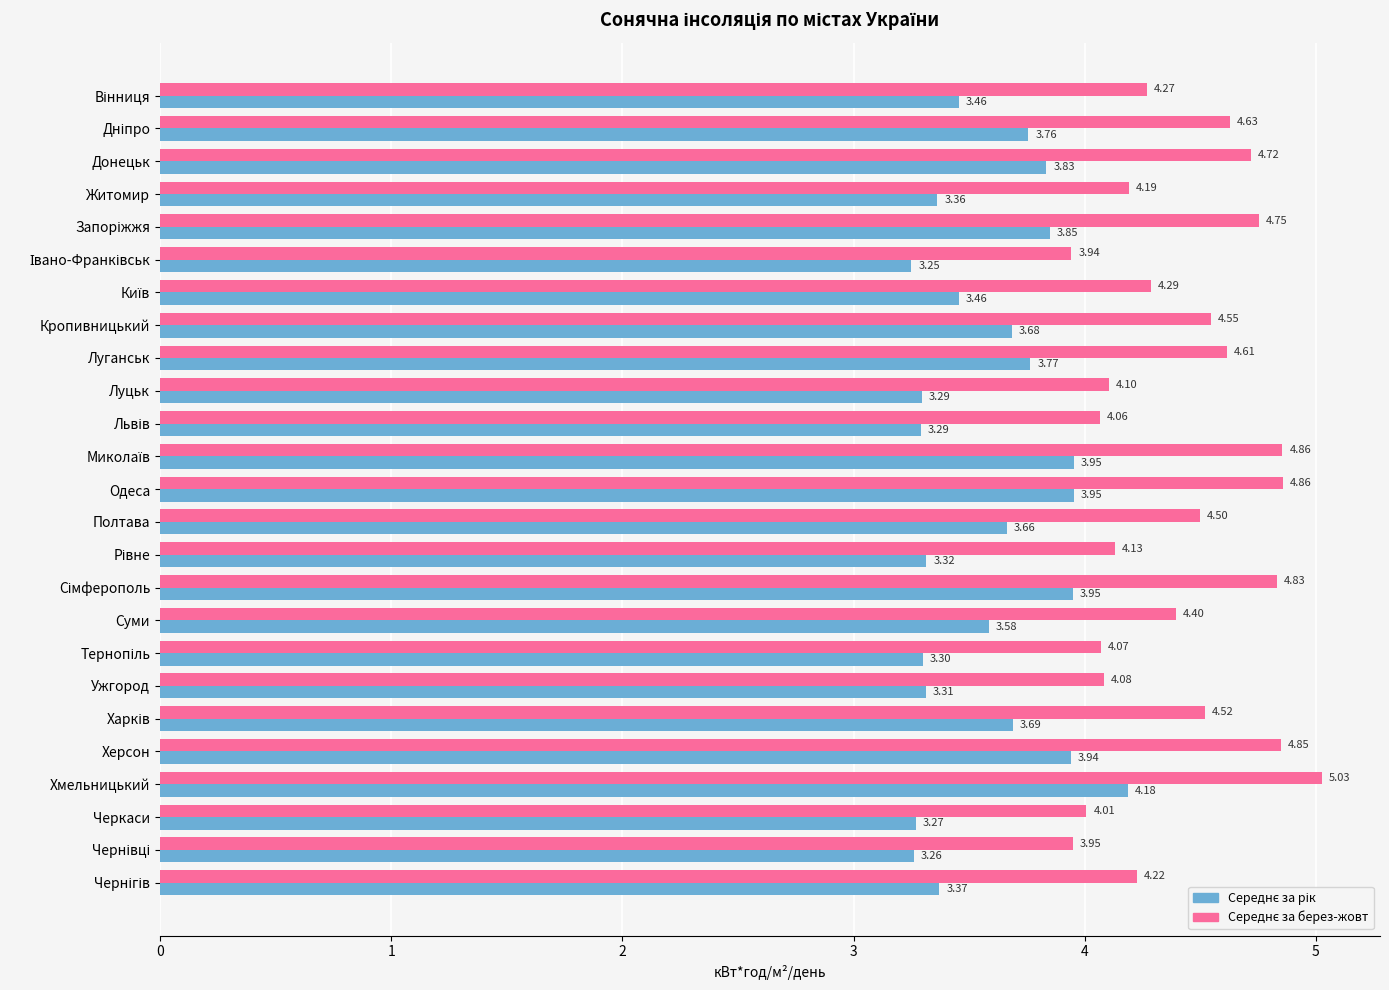

At which category is the sum across all series the highest?

Хмельницький